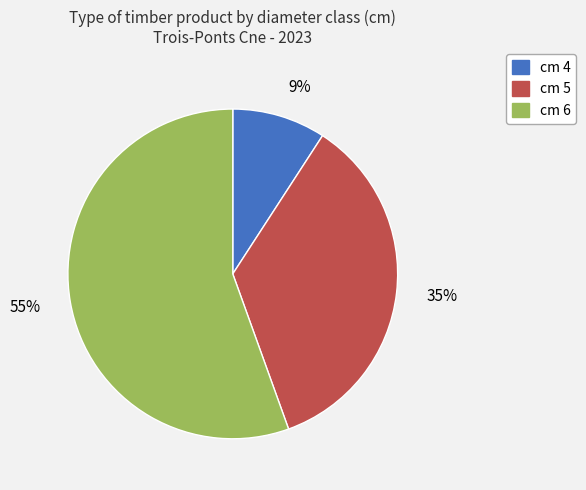

Does any single category account for the majority?

Yes